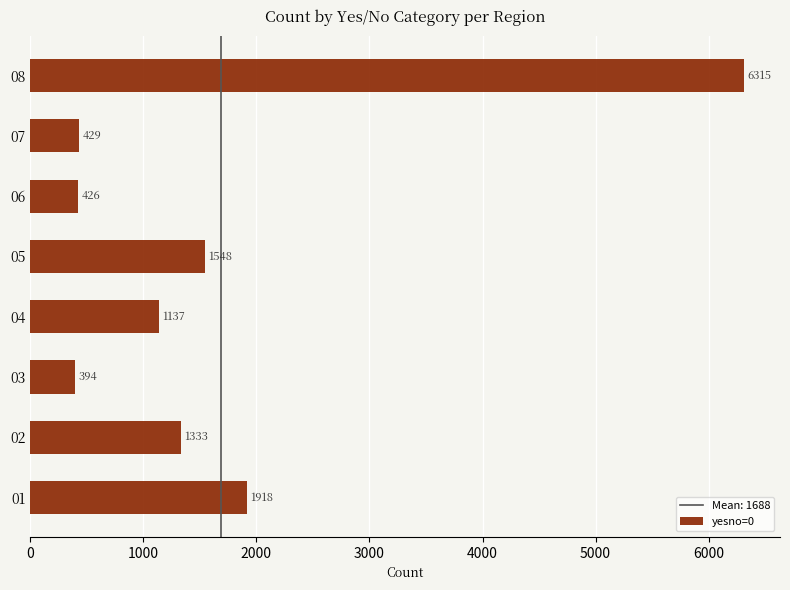

Is it true that the value at 07 is 660?

False